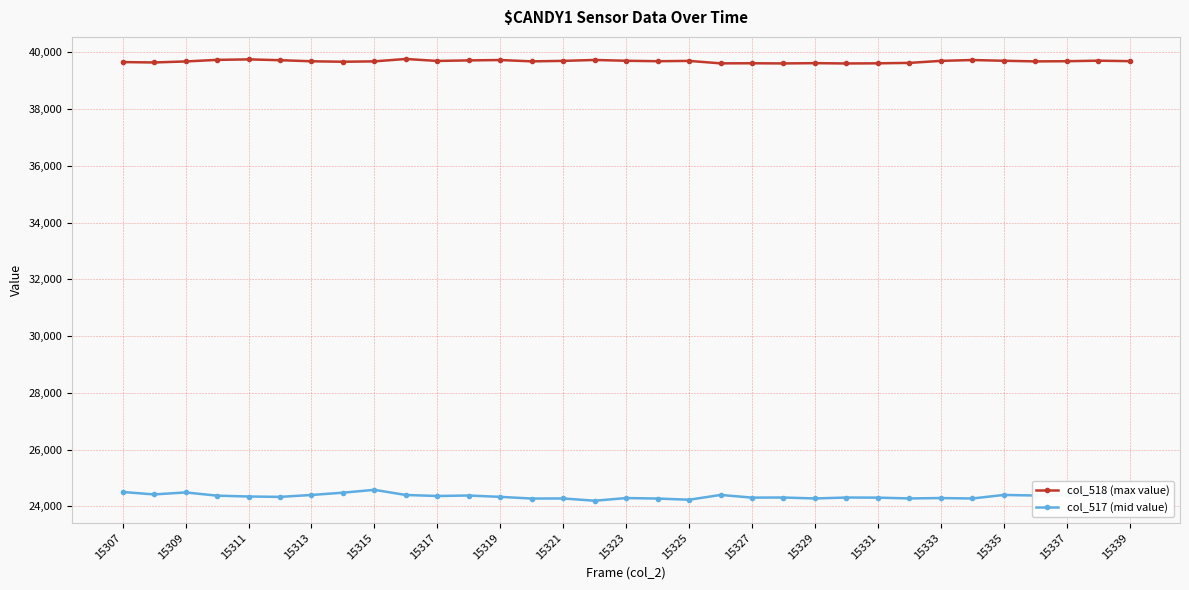

In col_518 (max value), how many points are lower than both neighbors (excluding endpoints)?

9